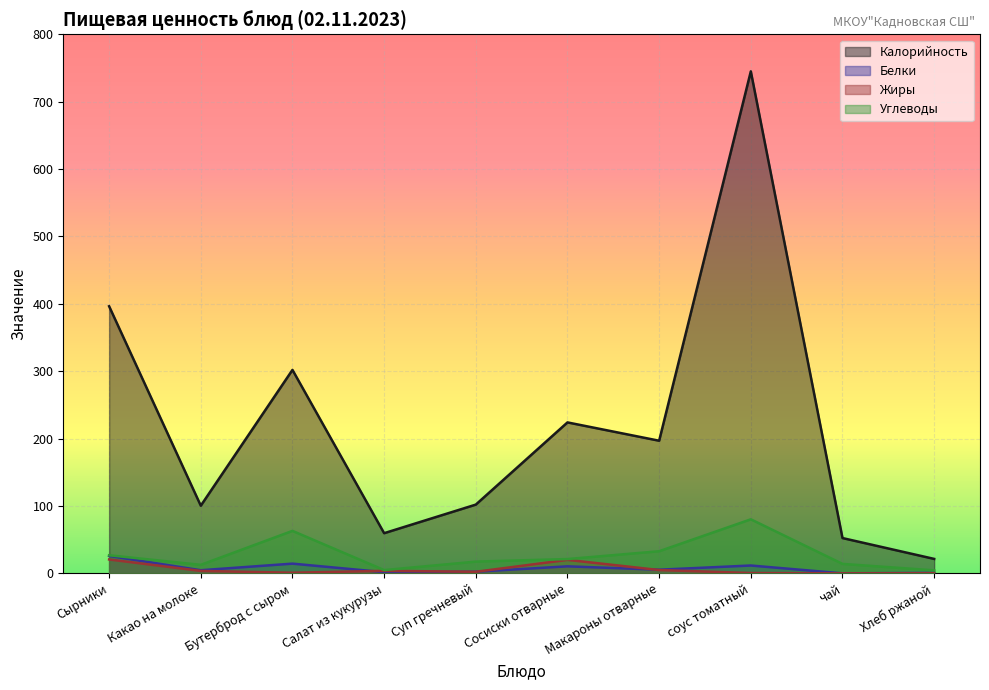

What are all the series names shown in the legend?

Калорийность, Белки, Жиры, Углеводы